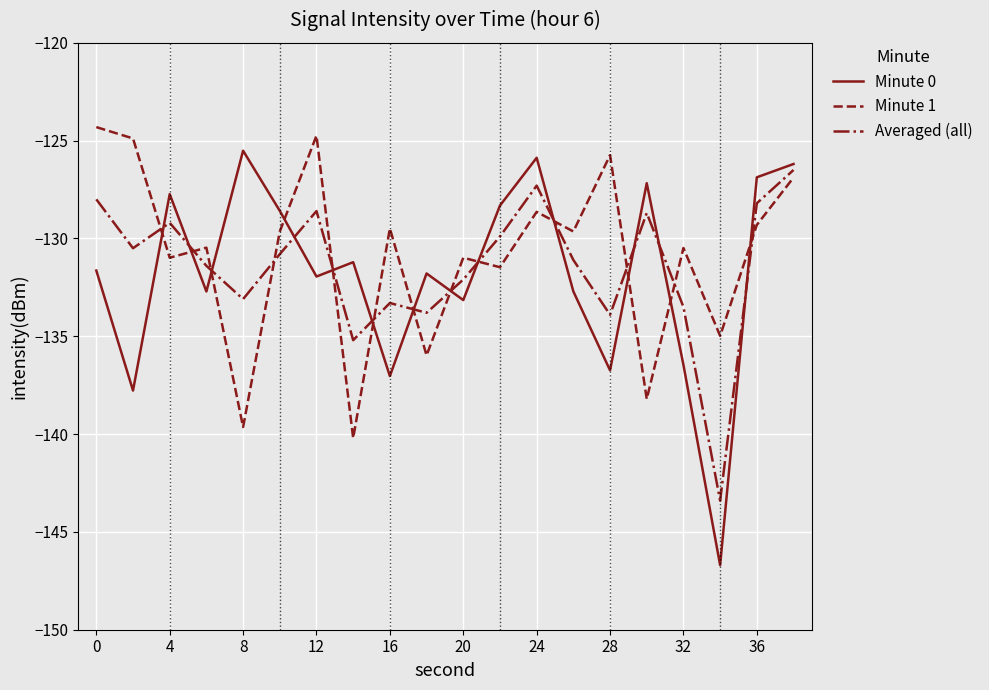

Which series has the widest spread of values?

Minute 0